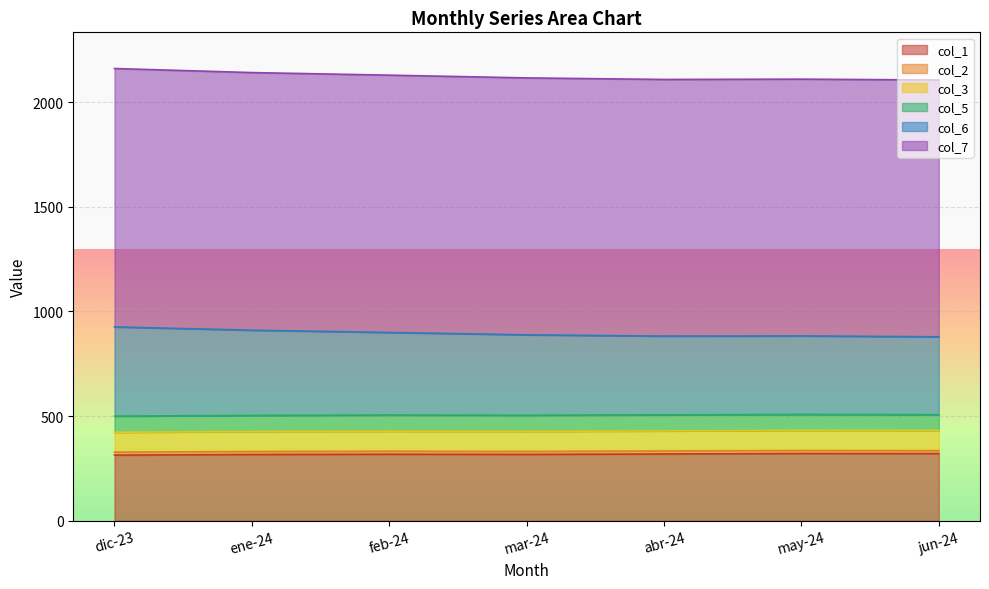

How many data points in col_7 are above 2116?

4